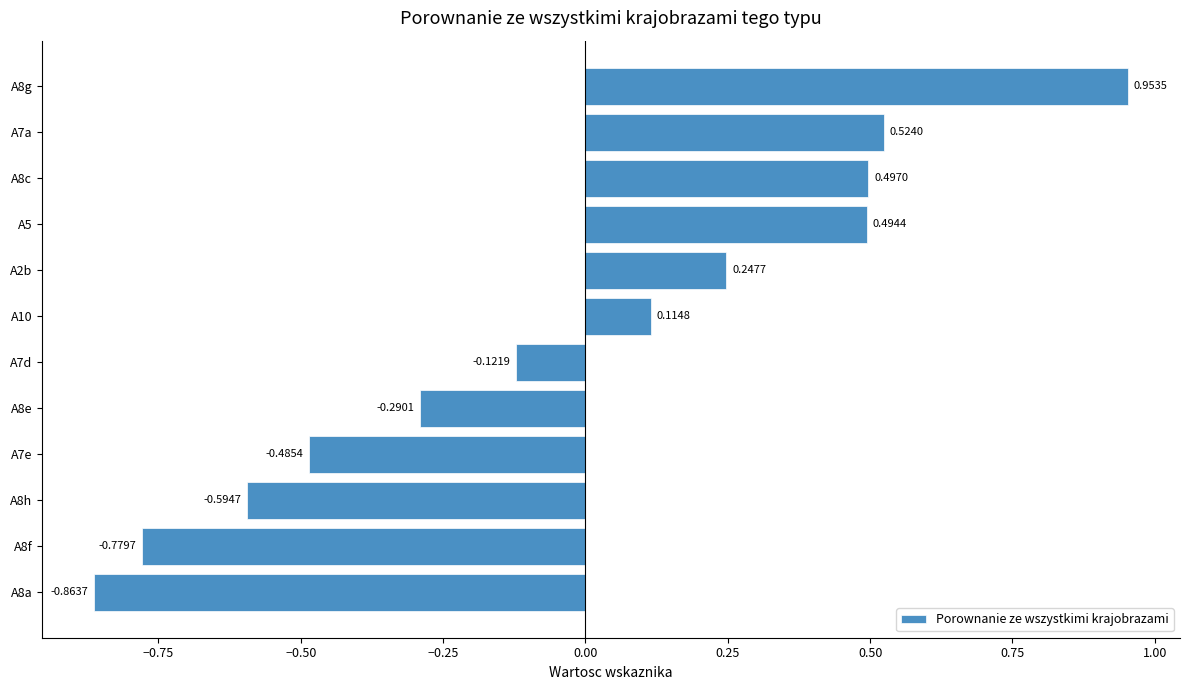

Rank the categories by value from highest to lowest.

A8g, A7a, A8c, A5, A2b, A10, A7d, A8e, A7e, A8h, A8f, A8a